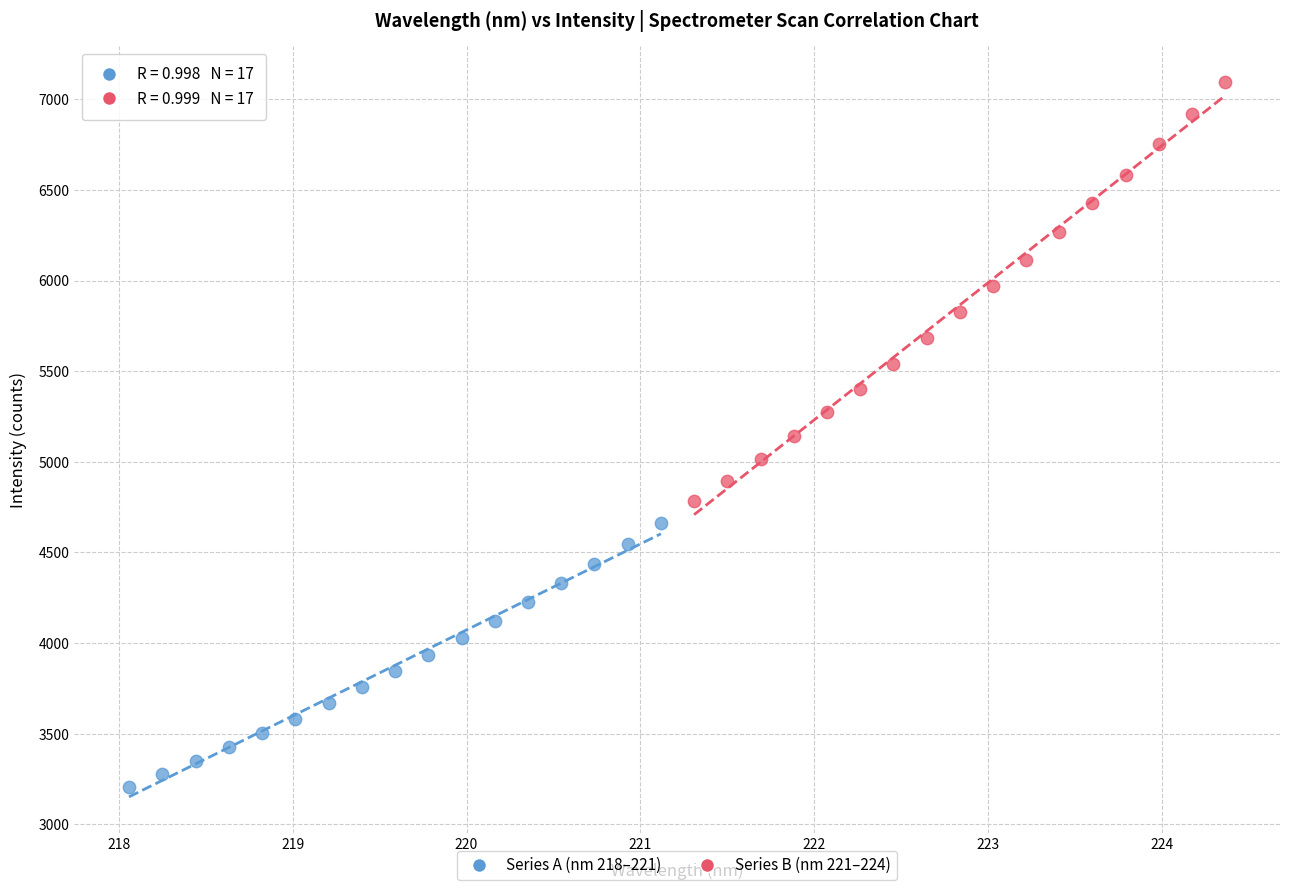

Which series contains the lowest Y value?

Series A (nm 218–221)